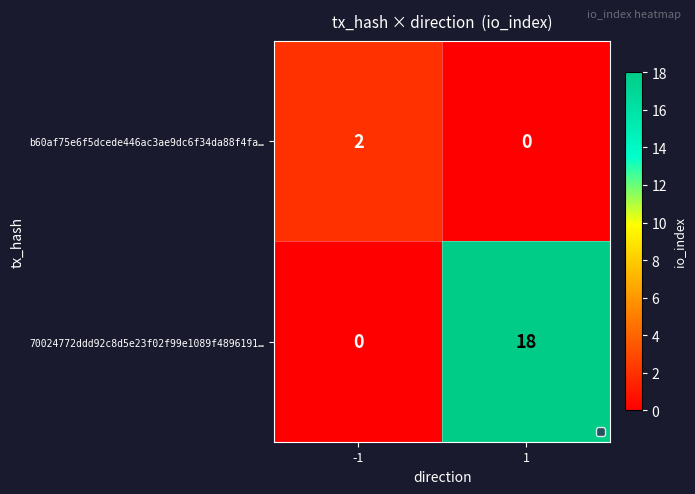

Is the value of b60af75e6f5dcede446ac3ae9dc6f34da88f4fa… at -1 greater than the value of 70024772ddd92c8d5e23f02f99e1089f4896191… at -1?

Yes